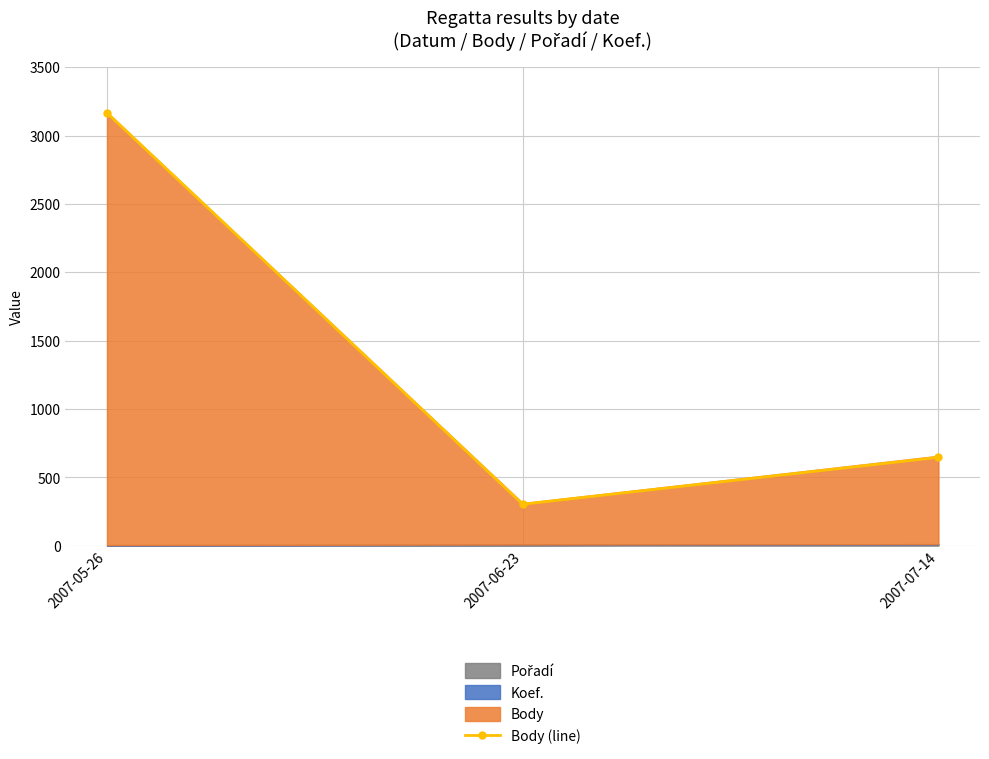

How many lines are shown in the chart?

1